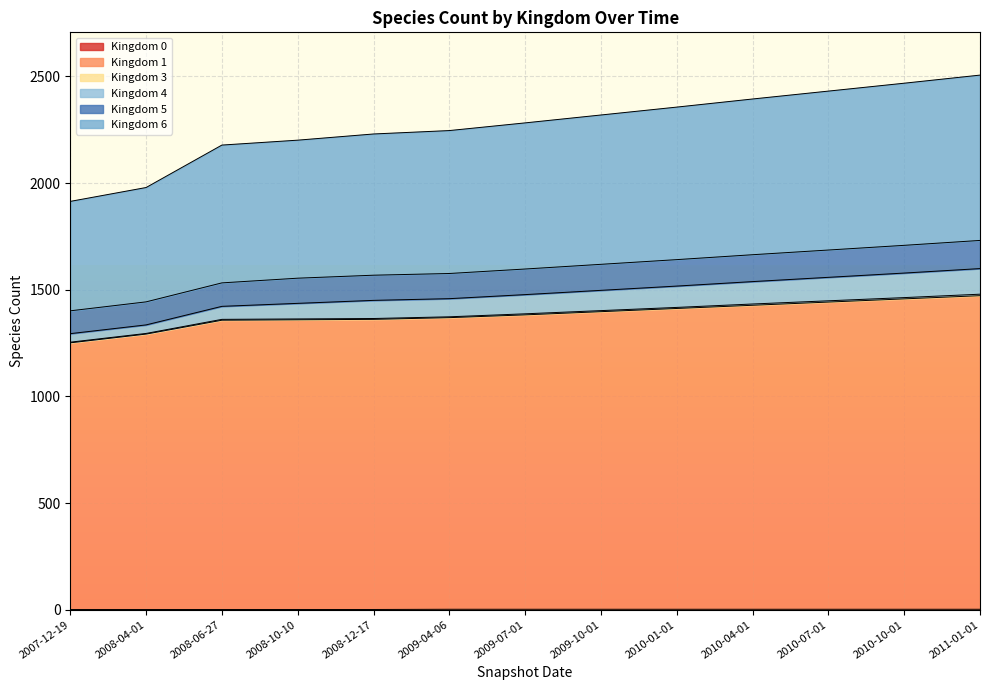

True or false: Kingdom 4 and Kingdom 6 cross at least once.

False